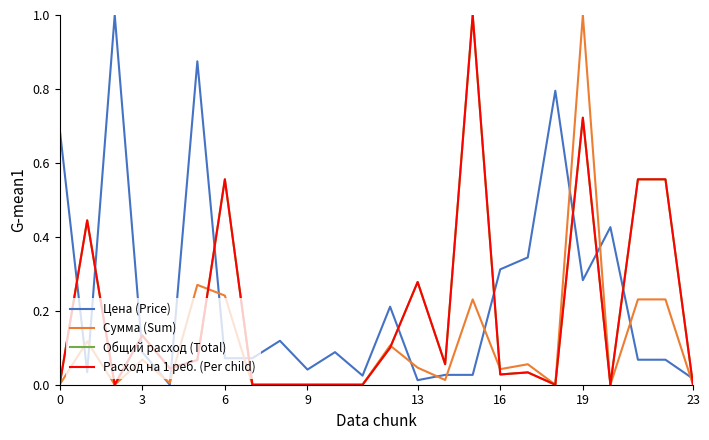

What is the label of the 3rd point from the right?

21